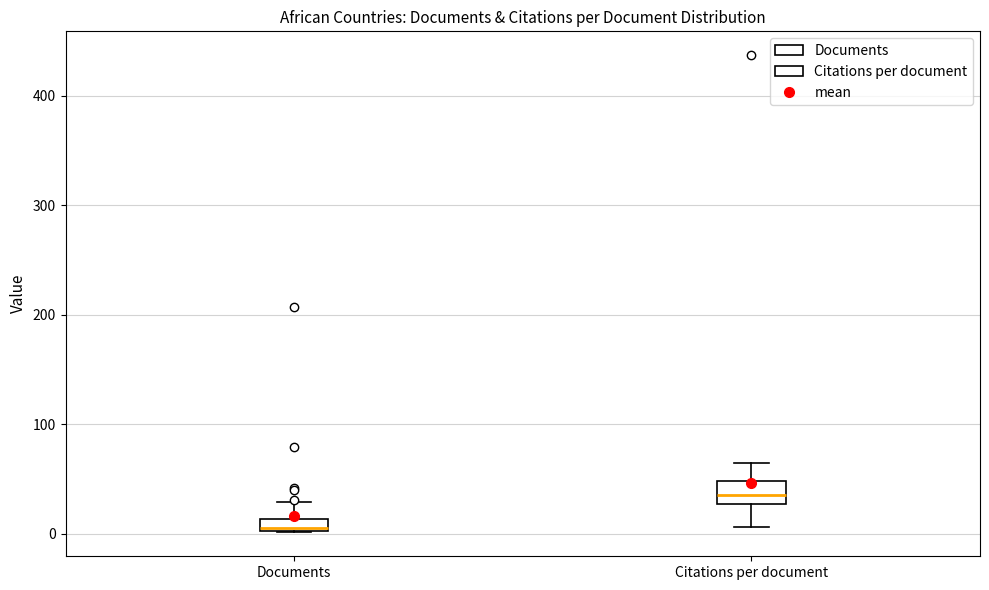

Where is the lower edge of the box for Documents on the y-axis? The values are not printed on the chart, so give them approximately, as read against the axis.

0